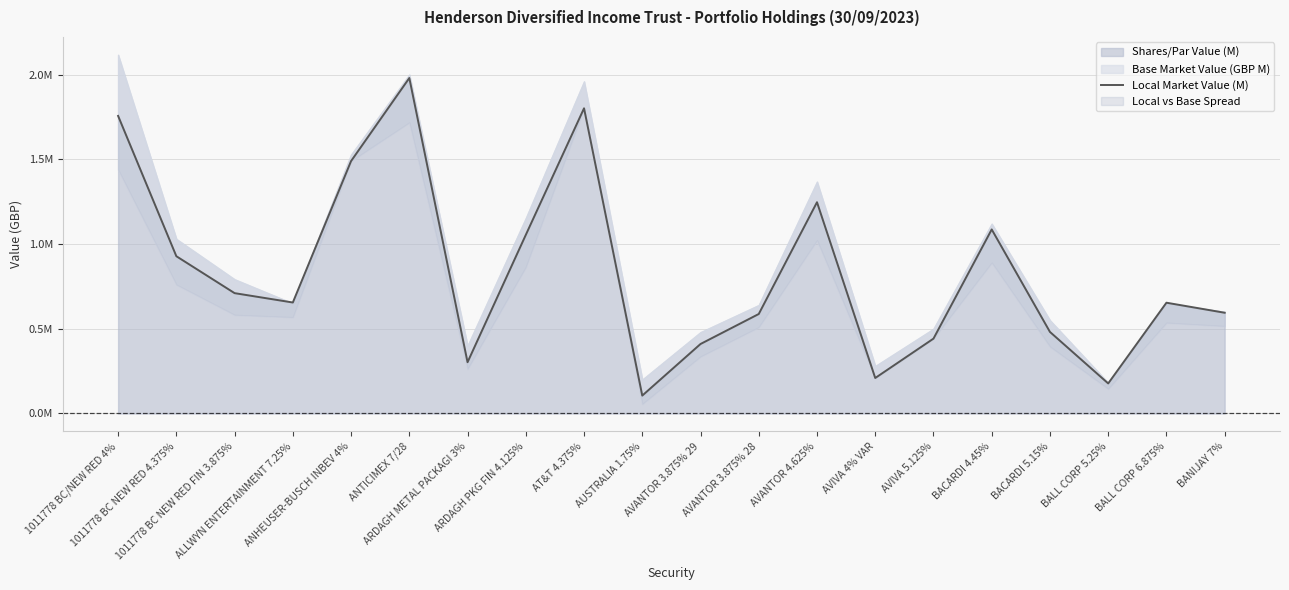

What is the label of the 17th point from the right?

ALLWYN ENTERTAINMENT 7.25%